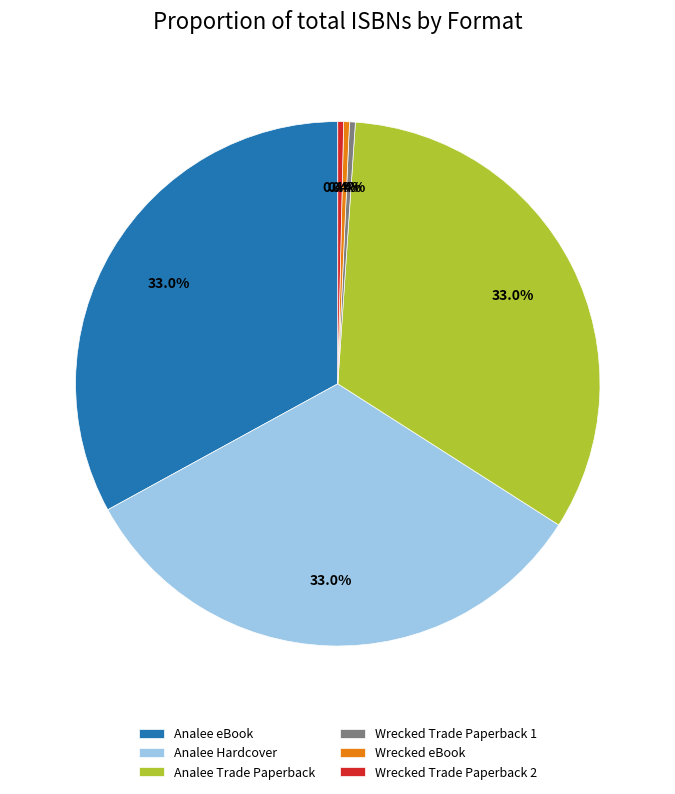

Between Wrecked Trade Paperback 1 and Analee Hardcover, which is larger?

Analee Hardcover